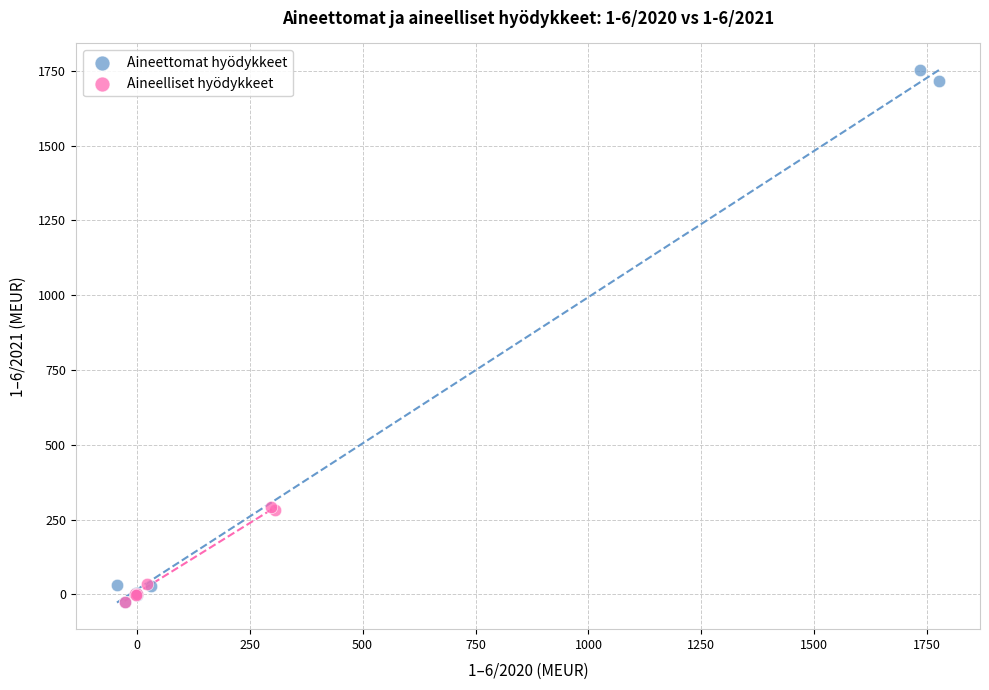

Which series has the widest spread of Y values?

Aineettomat hyödykkeet